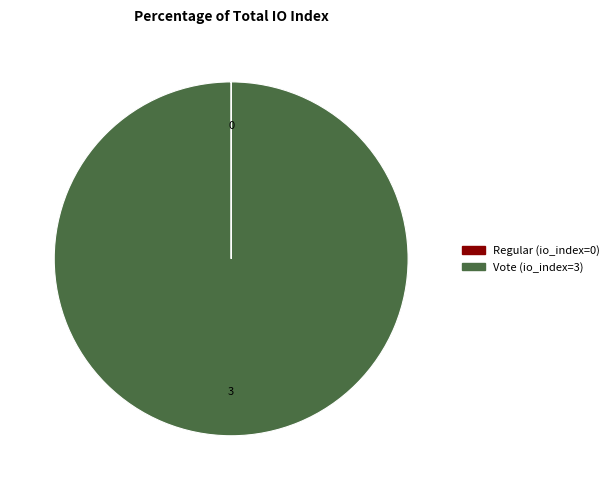

Which slice is the largest?

Vote (io_index=3)